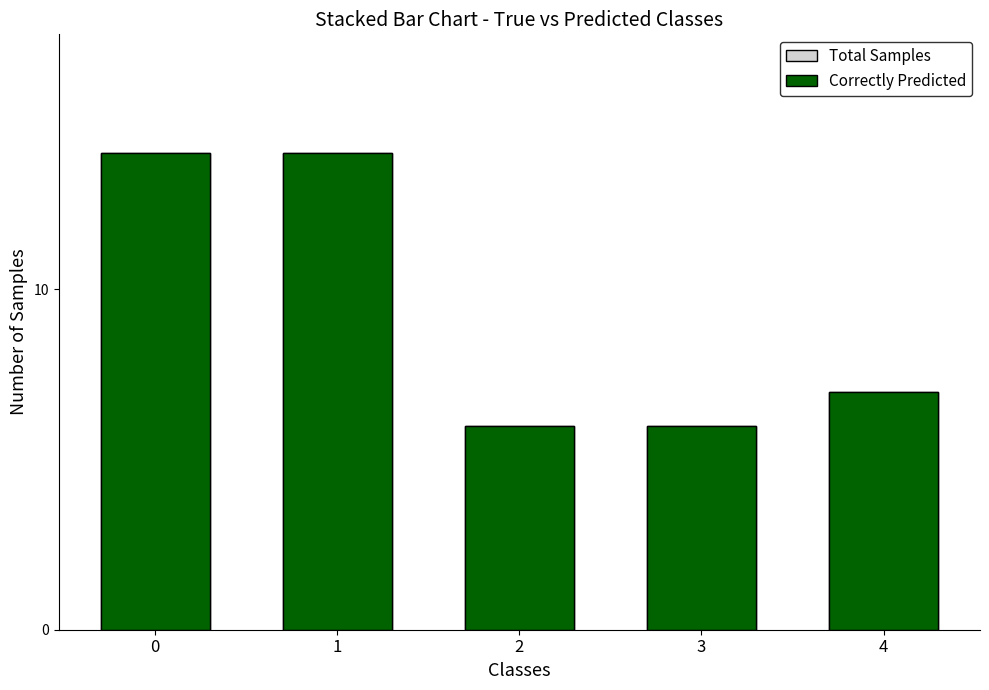

What is the difference between the second highest and second lowest values in the Correctly Predicted series?

8